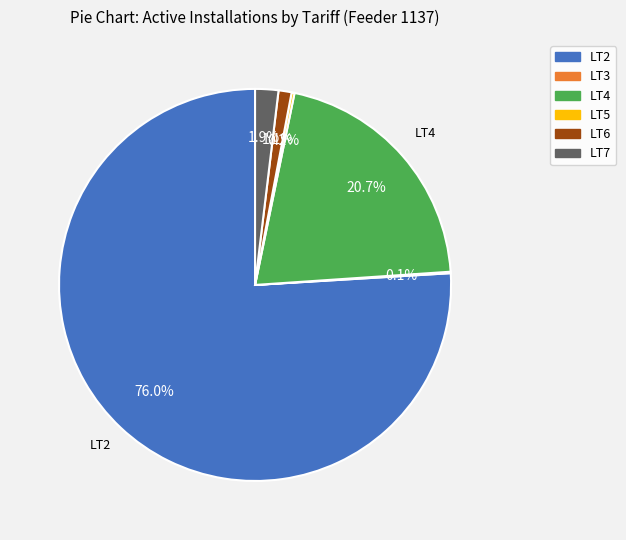

Does any single category account for the majority?

Yes